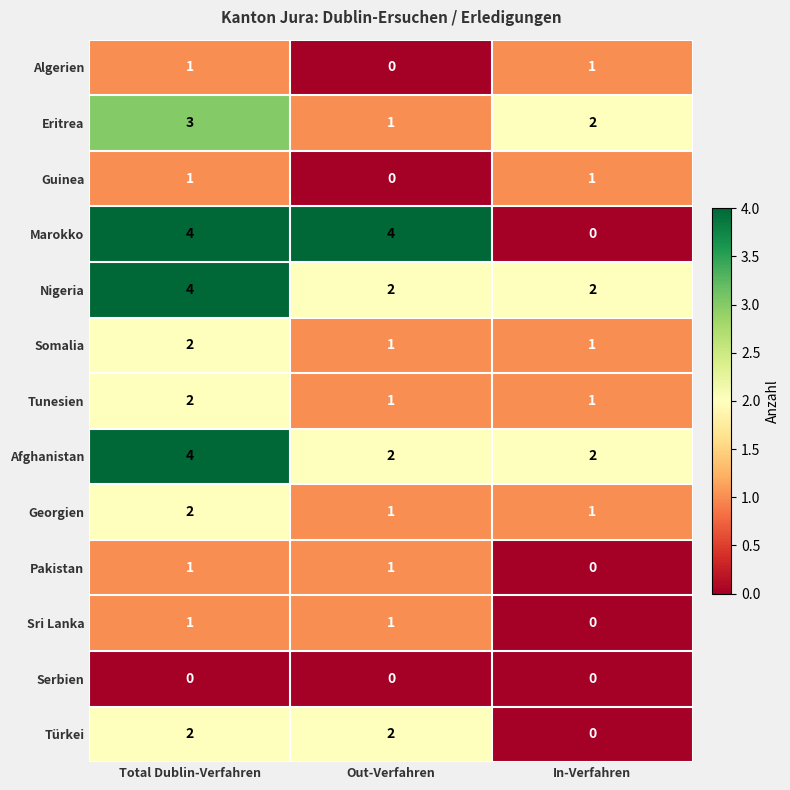

Which series has the widest spread of values?

Marokko